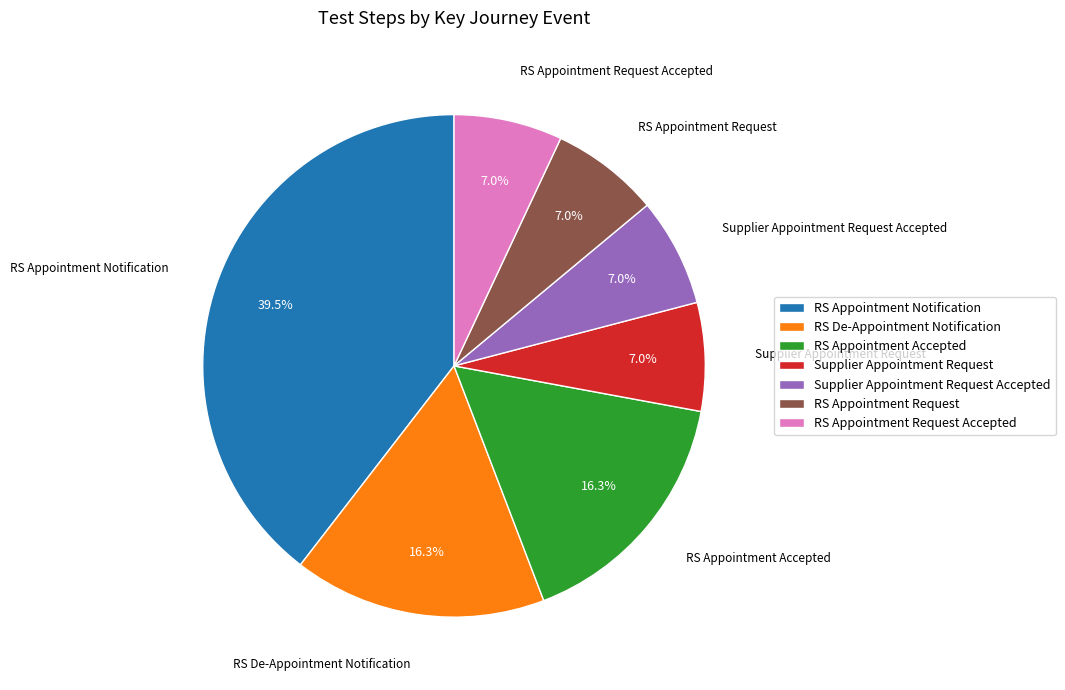

What percentage is NOT represented by RS Appointment Notification?

60.5%